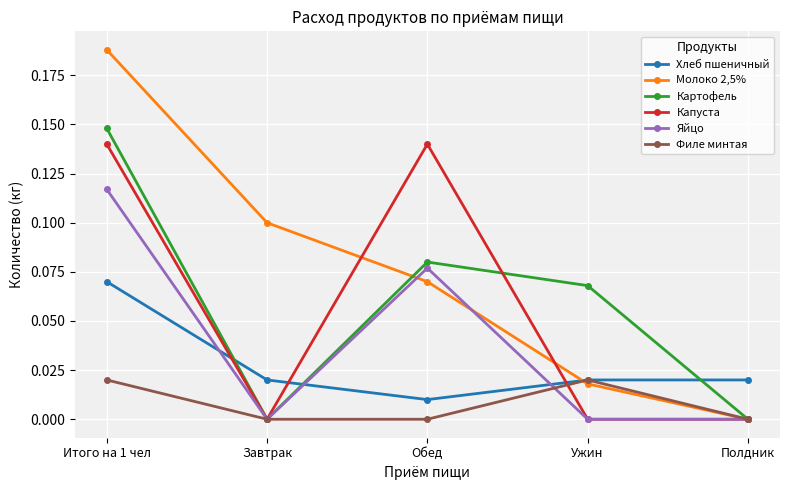

Which series has the largest total across all categories?

Молоко 2,5%